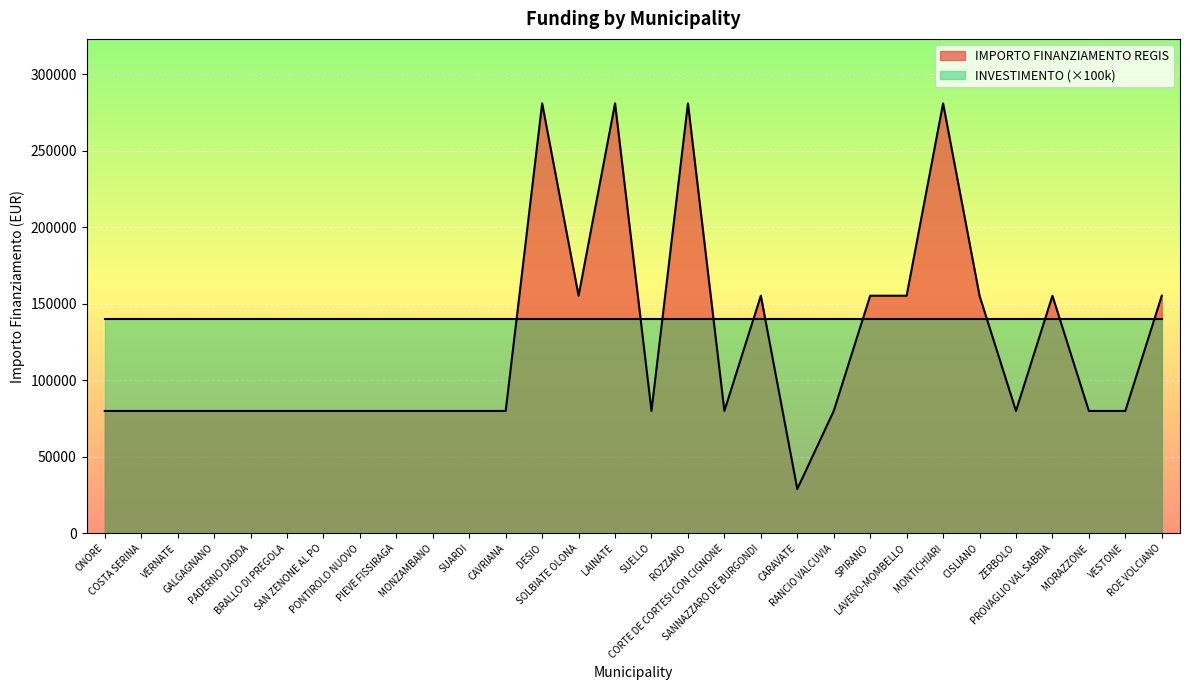

Approximately how many times larger is the value at PADERNO DADDA compared to SANNAZZARO DE BURGONDI?

0.5